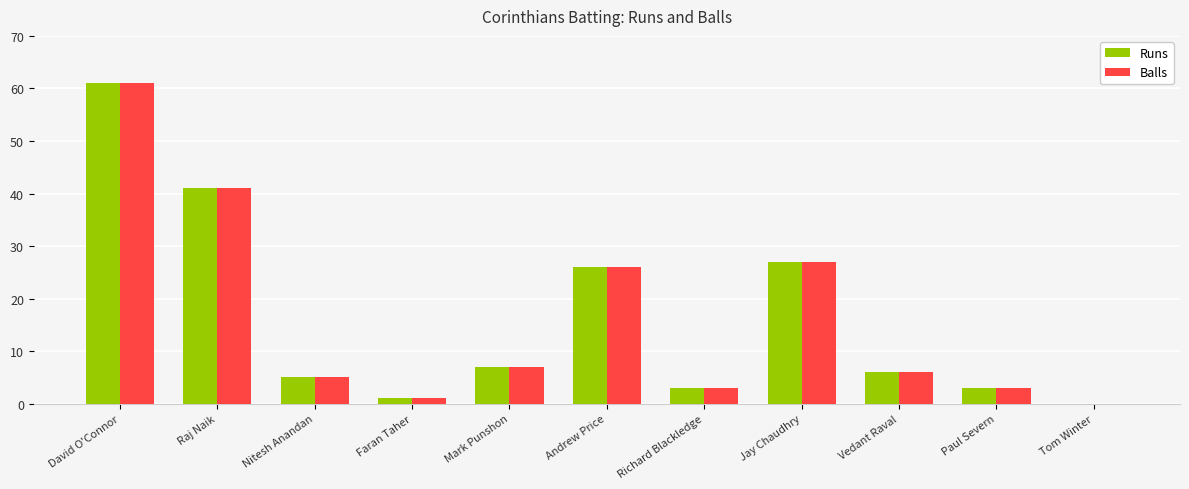

The Runs series shows 6 at Vedant Raval. True or false?

True